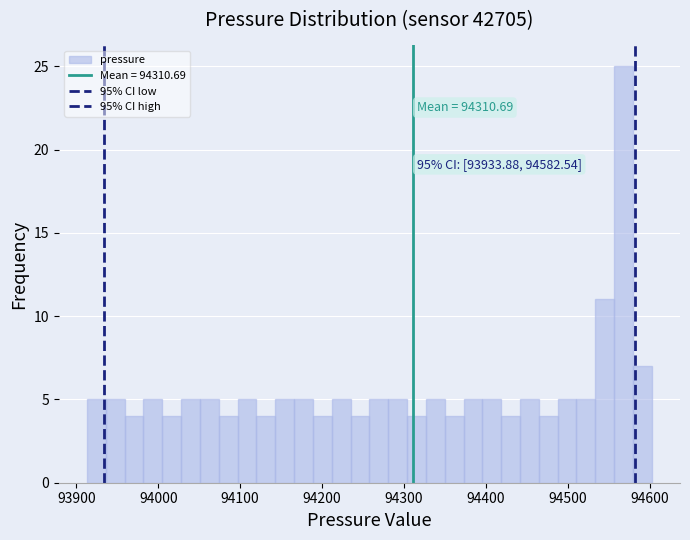

Read against the x-axis, roughly where is the centre of the tallest bar?

94570